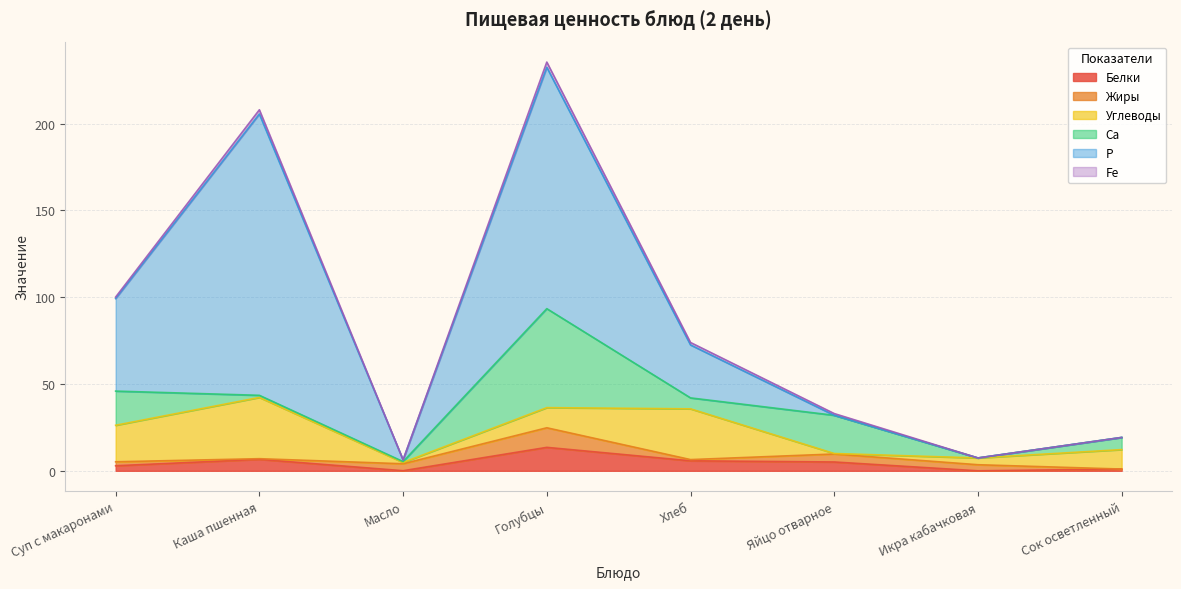

Does the chart display data point markers on the line(s)?

No